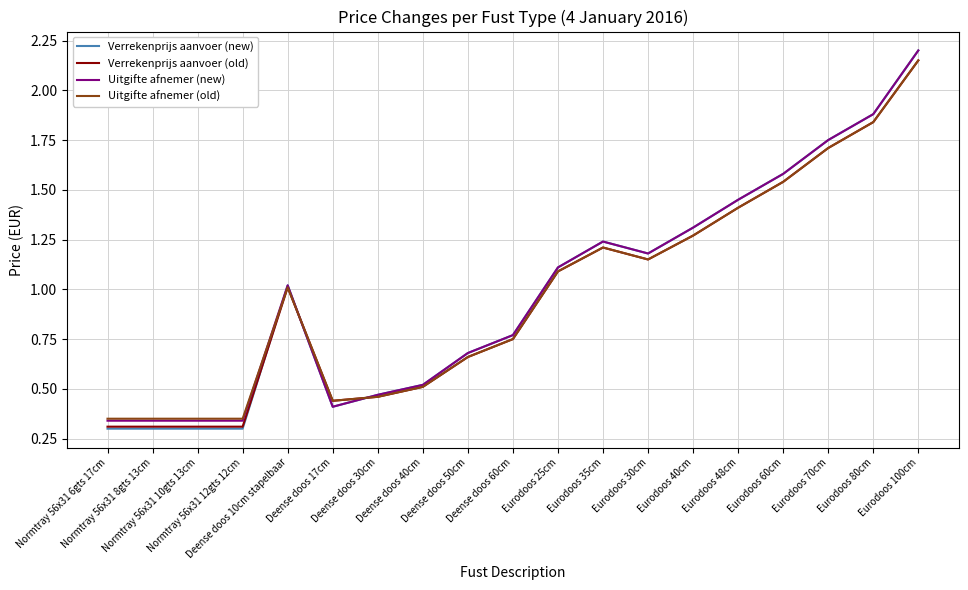

Which series has the widest spread of values?

Verrekenprijs aanvoer (new)